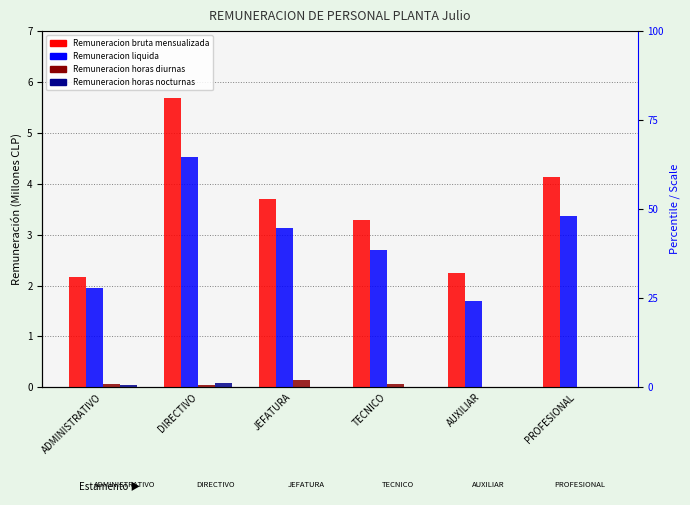

Is it true that Remuneracion horas nocturnas equals 0.0 at TECNICO?

True